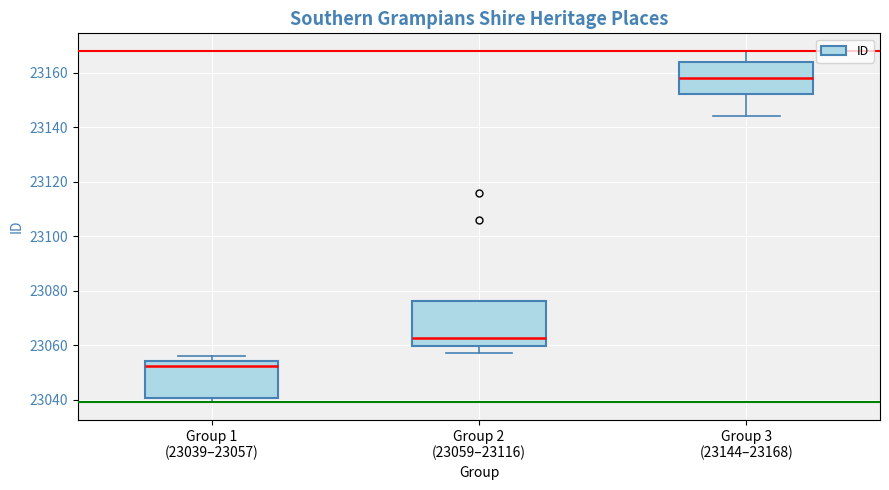

Reading left to right, transcribe this box plot: for each box, give where its median line is, the range the box spans, and where its two whiskers end, as read against the y-axis. The values are not printed on the chart, so give them approximately, as read against the axis.

Group 1 (23039–23057): median 23052, box 23040 to 23054, whiskers 23040 (just below the box's lower edge) to 23056
Group 2 (23059–23116): median 23062, box 23060 to 23076, whiskers 23058 to 23076
Group 3 (23144–23168): median 23158, box 23152 to 23164, whiskers 23144 to 23168